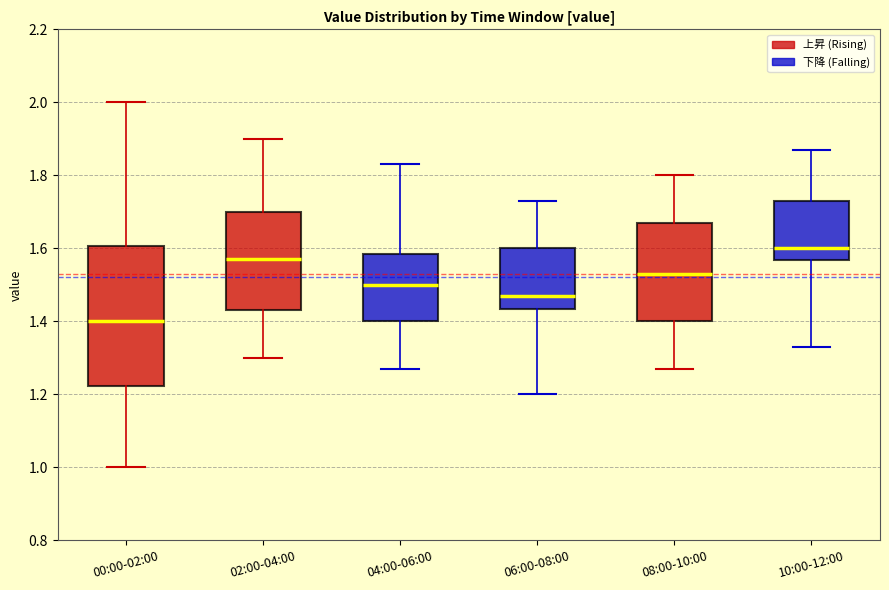

Reading left to right, transcribe this box plot: for each box, give where its median line is, the range the box spans, and where its two whiskers end, as read against the y-axis. The values are not printed on the chart, so give them approximately, as read against the axis.

00:00-02:00: median 1.40, box 1.22 to 1.60, whiskers 1.00 to 2.00
02:00-04:00: median 1.58, box 1.44 to 1.70, whiskers 1.30 to 1.90
04:00-06:00: median 1.50, box 1.40 to 1.58, whiskers 1.28 to 1.84
06:00-08:00: median 1.48, box 1.44 to 1.60, whiskers 1.20 to 1.74
08:00-10:00: median 1.54, box 1.40 to 1.68, whiskers 1.28 to 1.80
10:00-12:00: median 1.60, box 1.56 to 1.74, whiskers 1.34 to 1.88